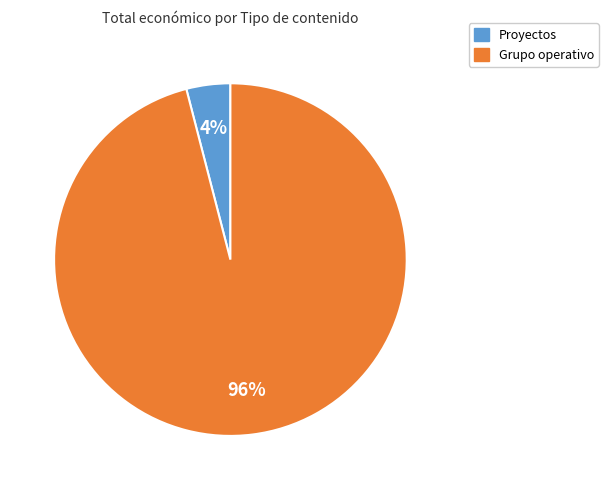

To the nearest percent, what is the average slice percentage?

50%